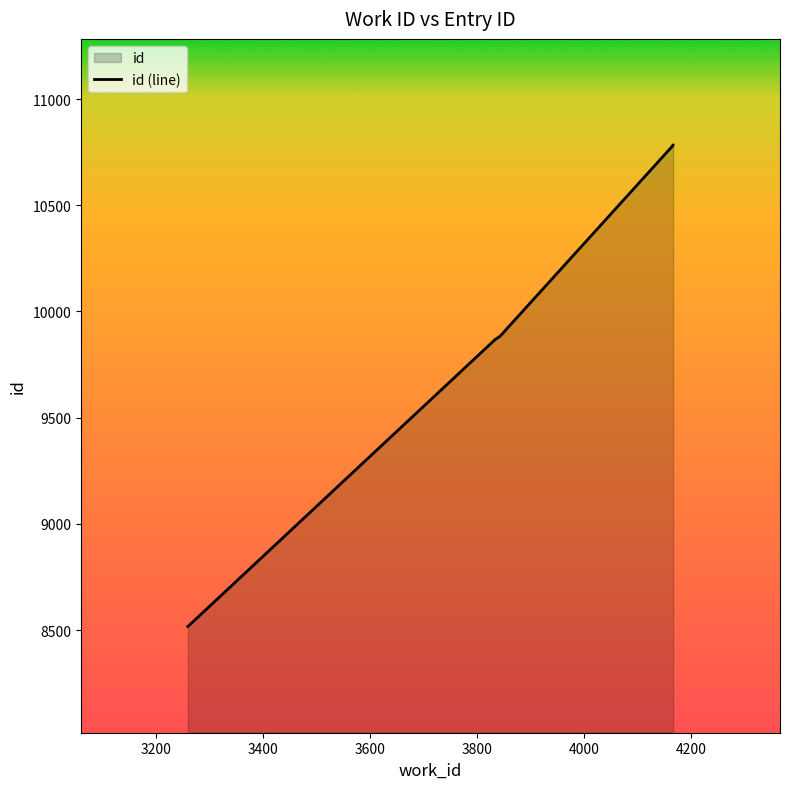

What is the value of the 4th point from the left?

10782